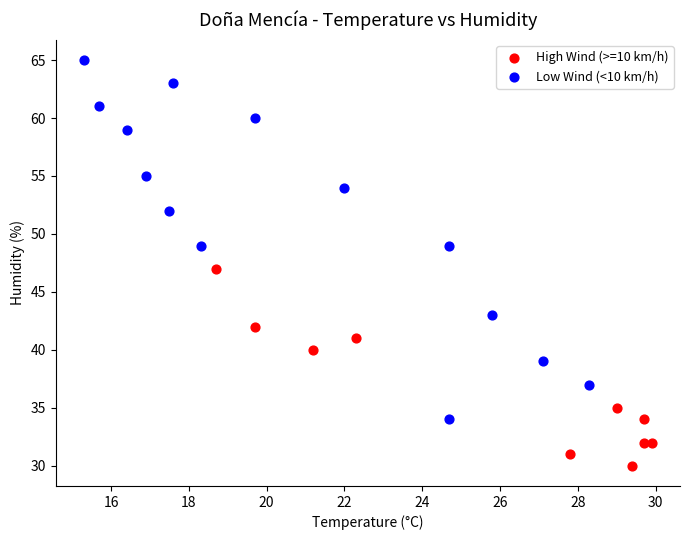

Which series reaches the maximum Y coordinate?

Low Wind (<10 km/h)